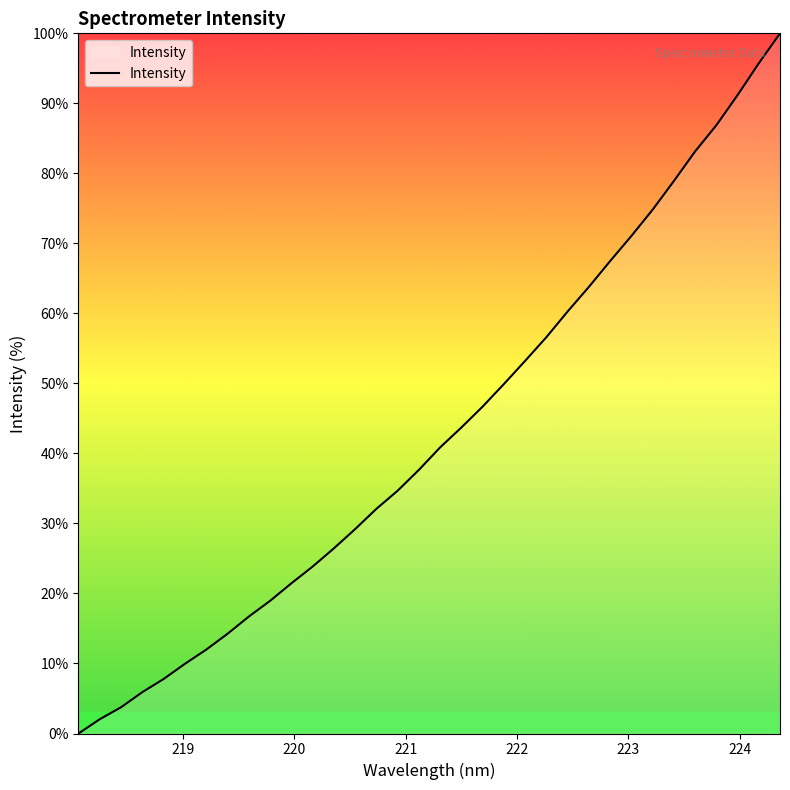

What is the difference between the maximum and minimum values?

100.0